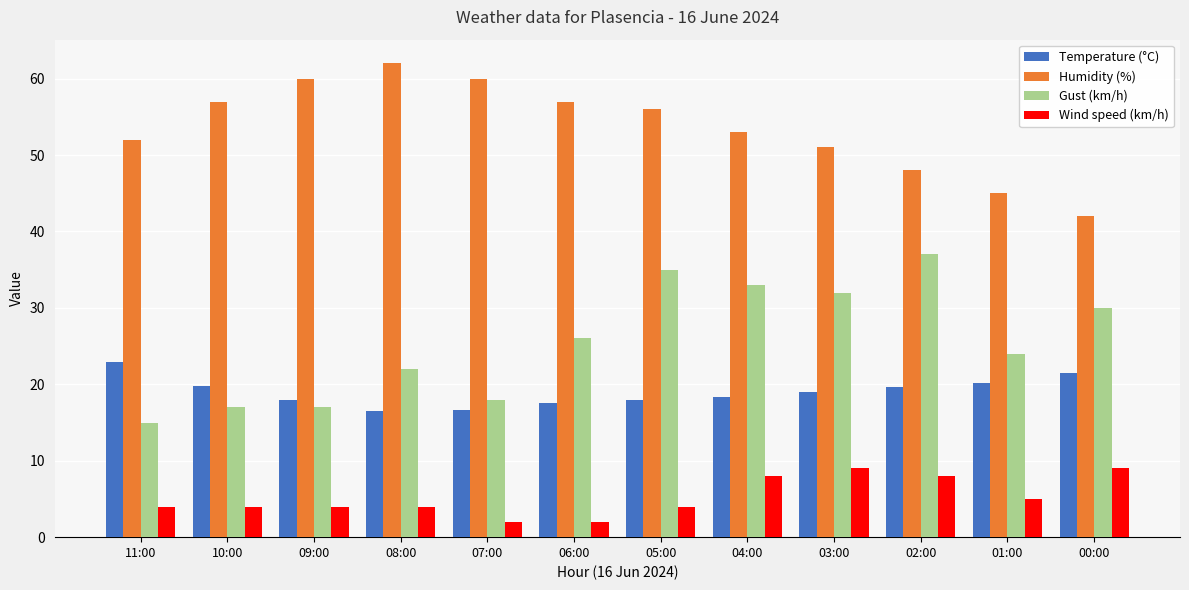

The Wind speed (km/h) series shows 6.1 at 08:00. True or false?

False